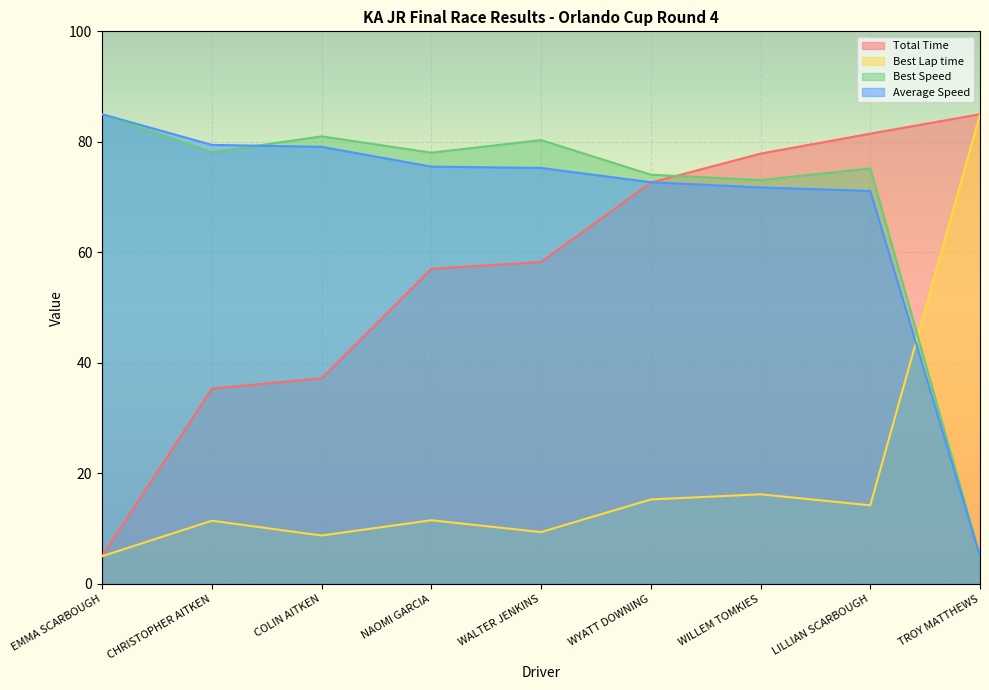

The Total Time series shows 37.2 at COLIN AITKEN. True or false?

True